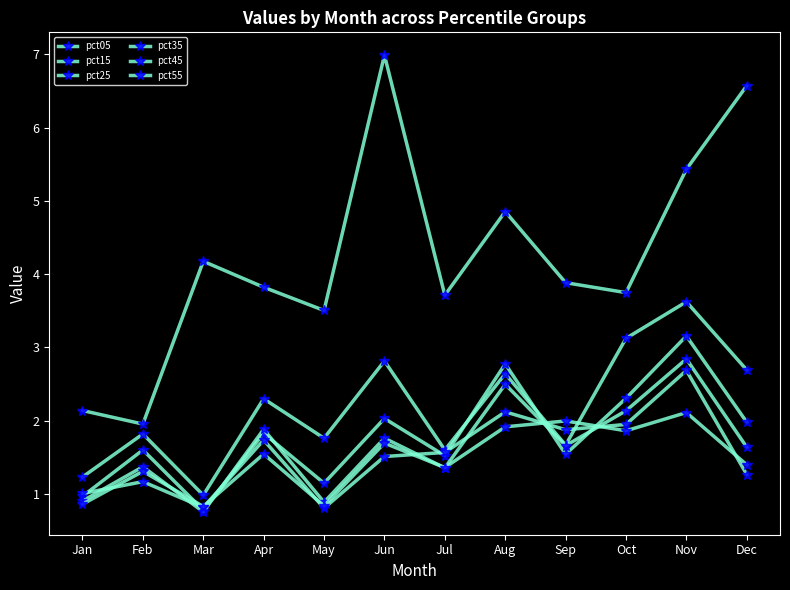

True or false: pct35 and pct25 cross at least once.

True